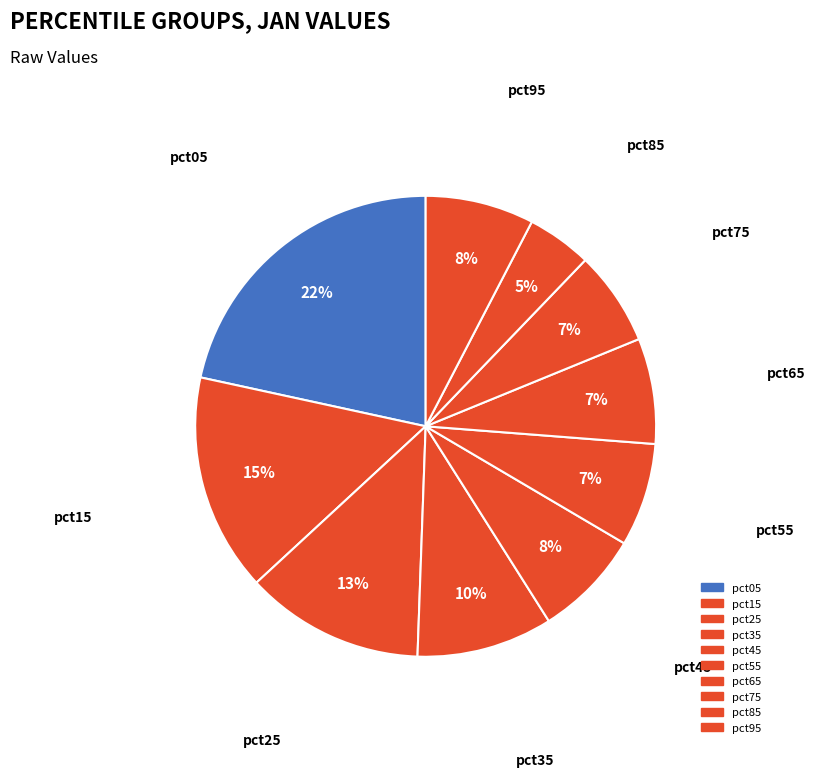

Count the number of slices in the pie.

10